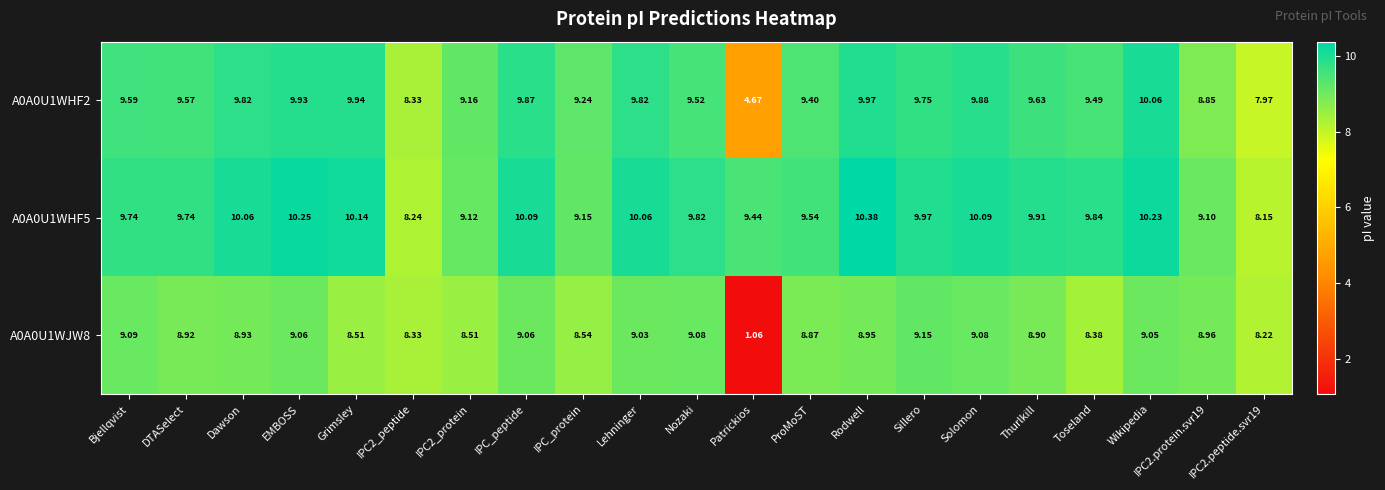

Is the value of A0A0U1WHF5 at IPC_protein greater than the value of A0A0U1WJW8 at IPC2.peptide.svr19?

Yes